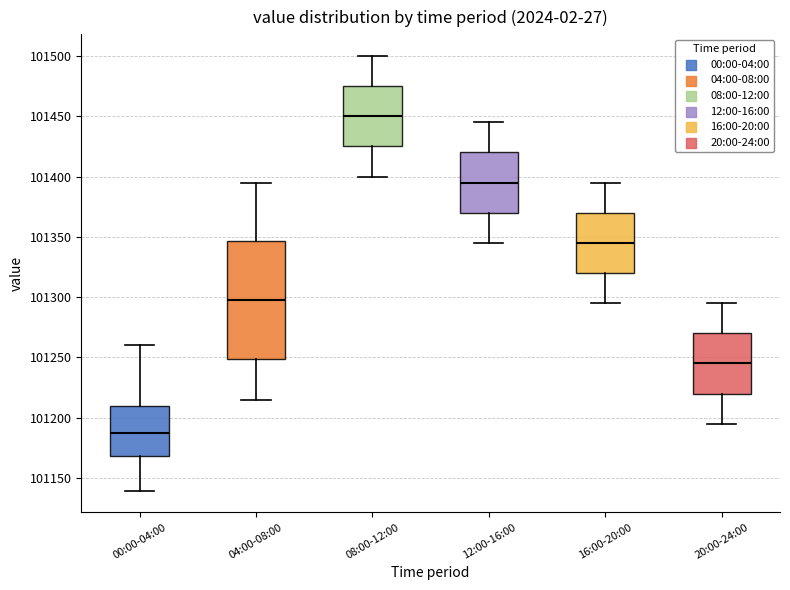

Where is the lower edge of the box for 12:00-16:00 on the y-axis? The values are not printed on the chart, so give them approximately, as read against the axis.

101370